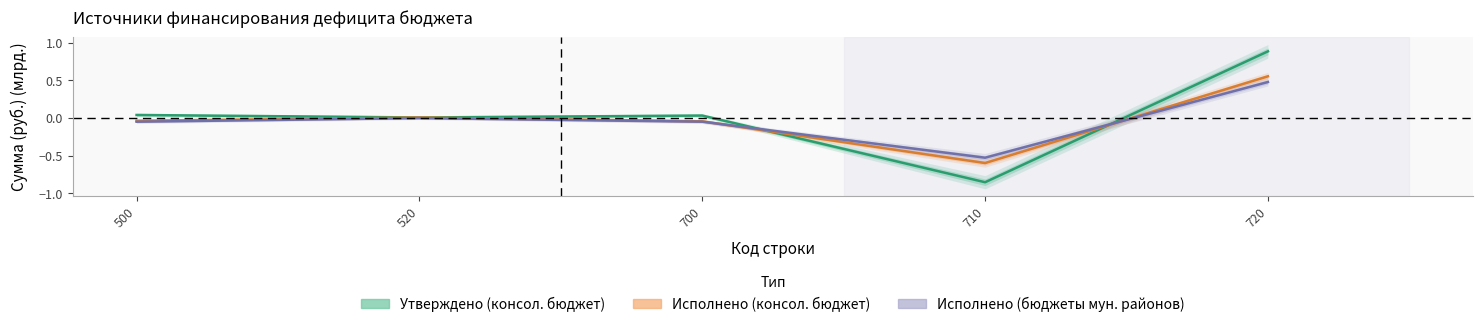

What is the greatest value displayed?

0.9